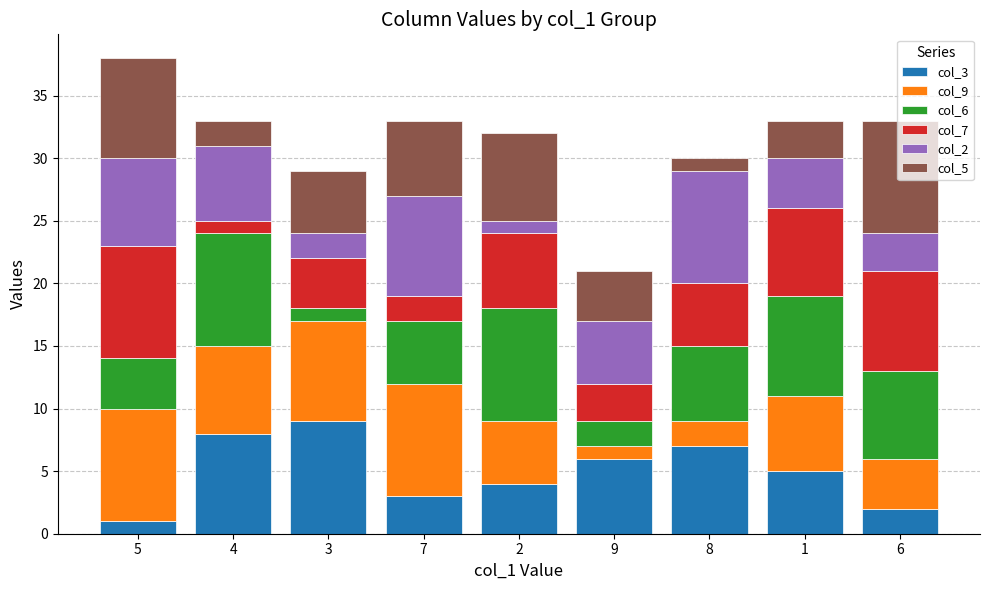

At which category is the sum across all series the highest?

5